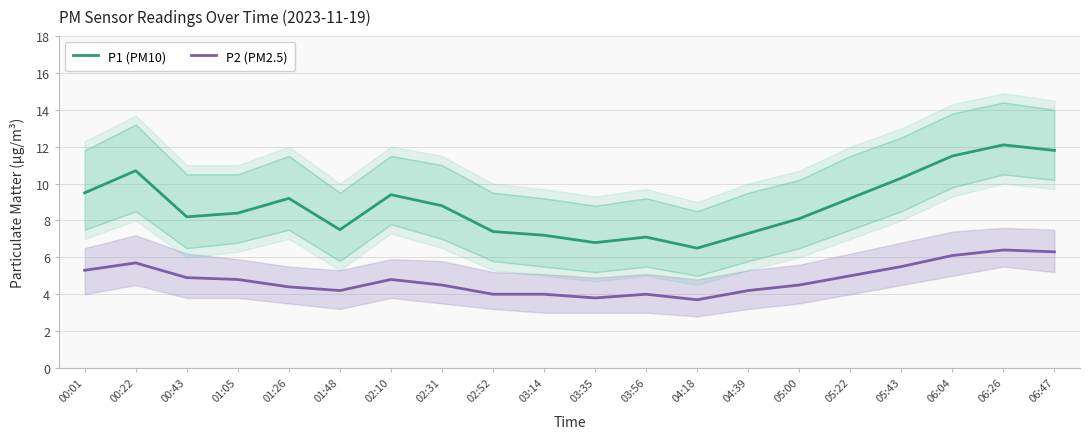

What is the difference between the P1 (PM10) values at 03:14 and 00:22?

3.5